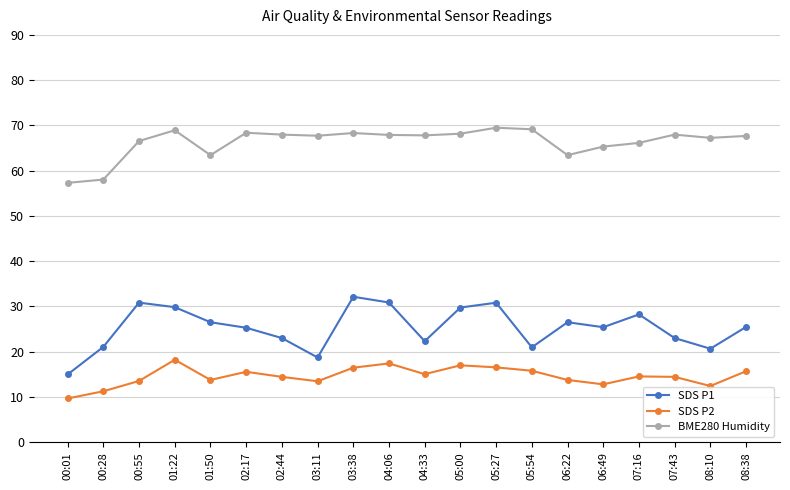

List the series in order of their overall mean, lowest first.

SDS P2, SDS P1, BME280 Humidity